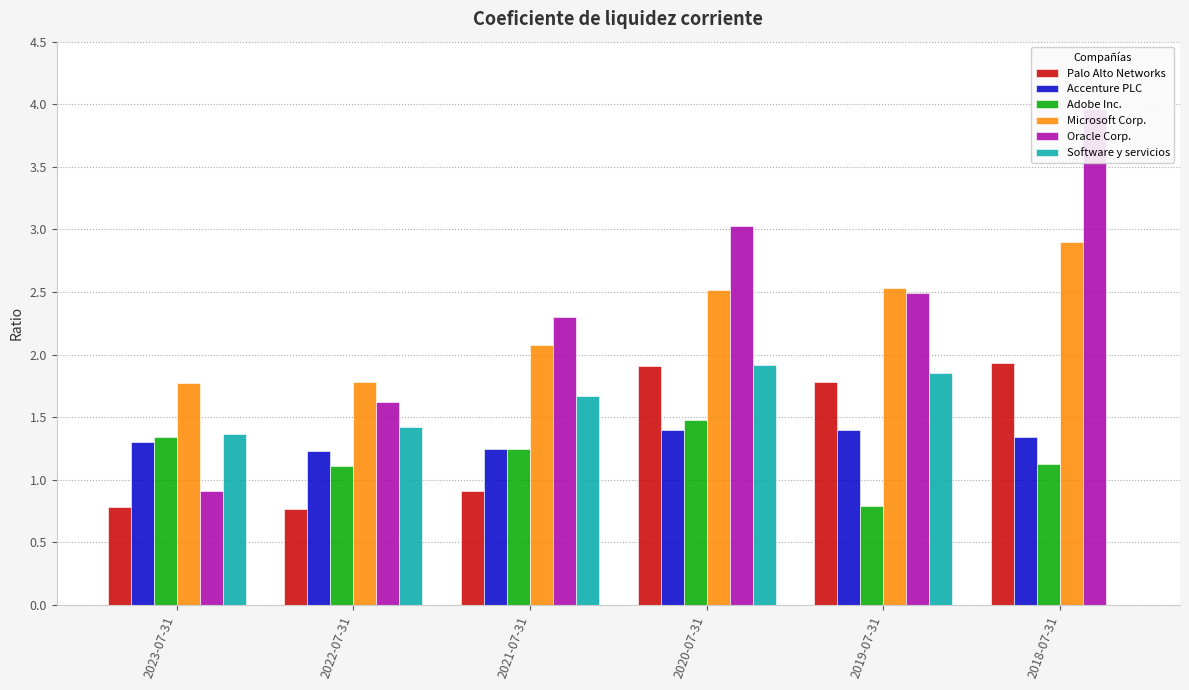

How many groups of bars are there?

6